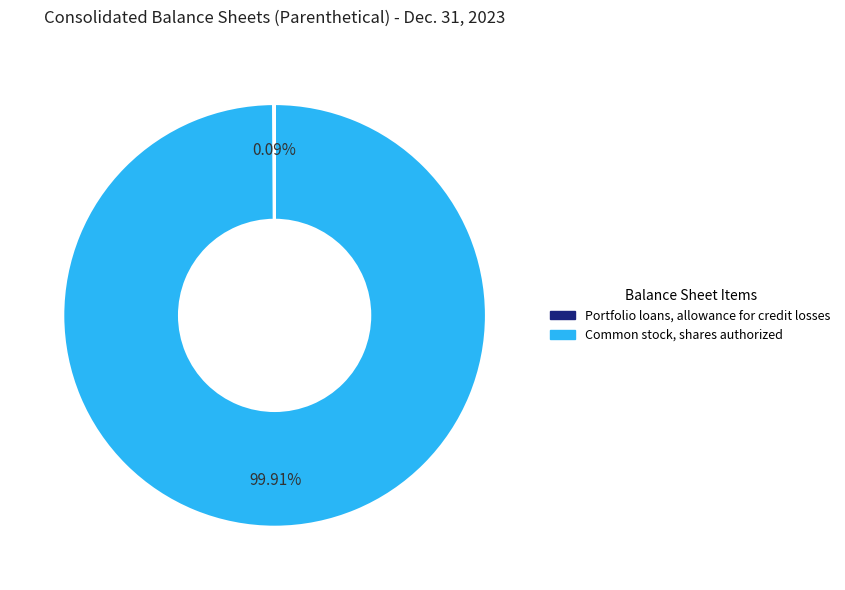

Which category has the biggest portion of the pie?

Common stock, shares authorized